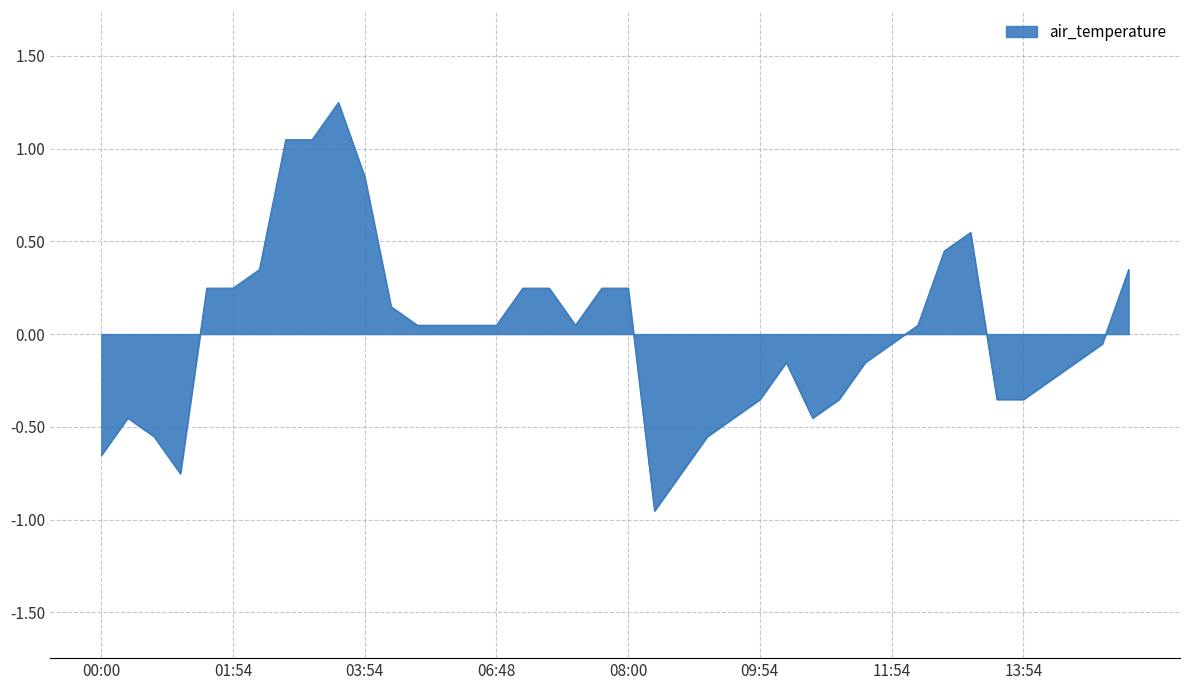

What is the difference between the maximum and minimum values?

2.2